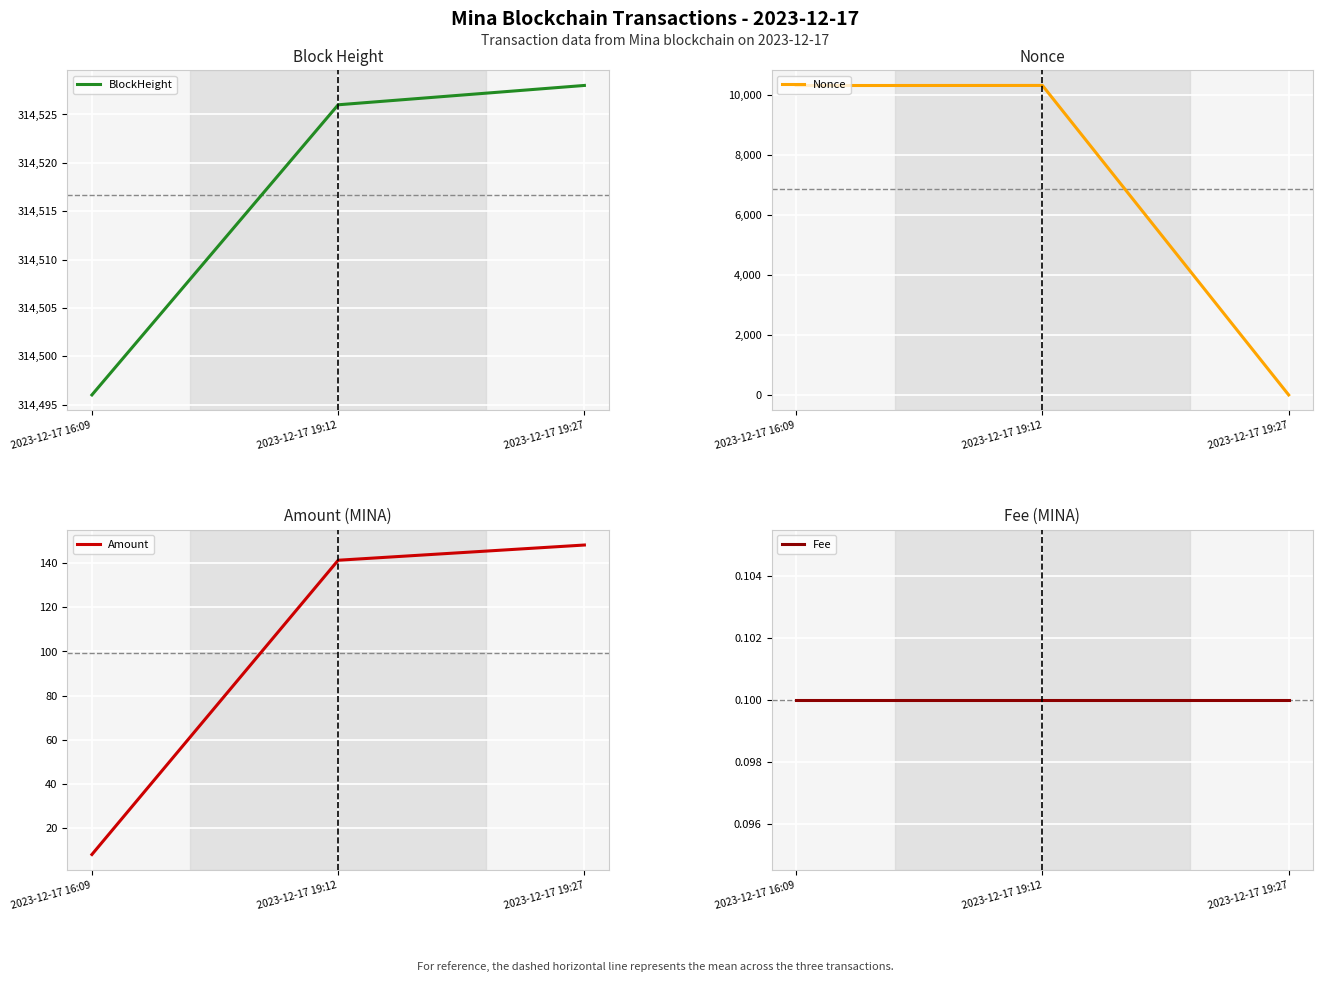

At 2023-12-17 19:27, list the series in order from smallest to largest.

Nonce, Fee, Amount, BlockHeight